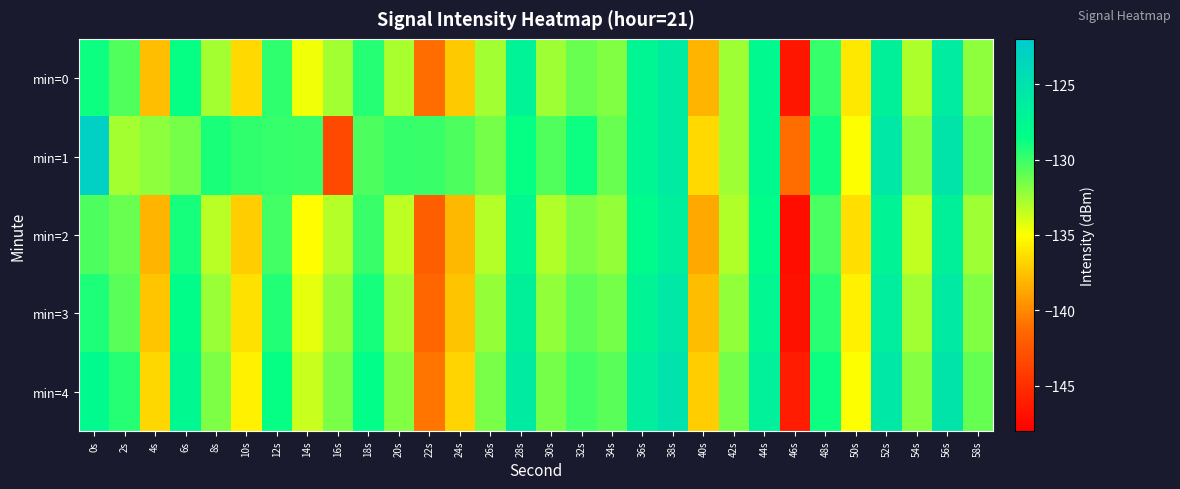

What is the total value across all series at 56s?

-629.1